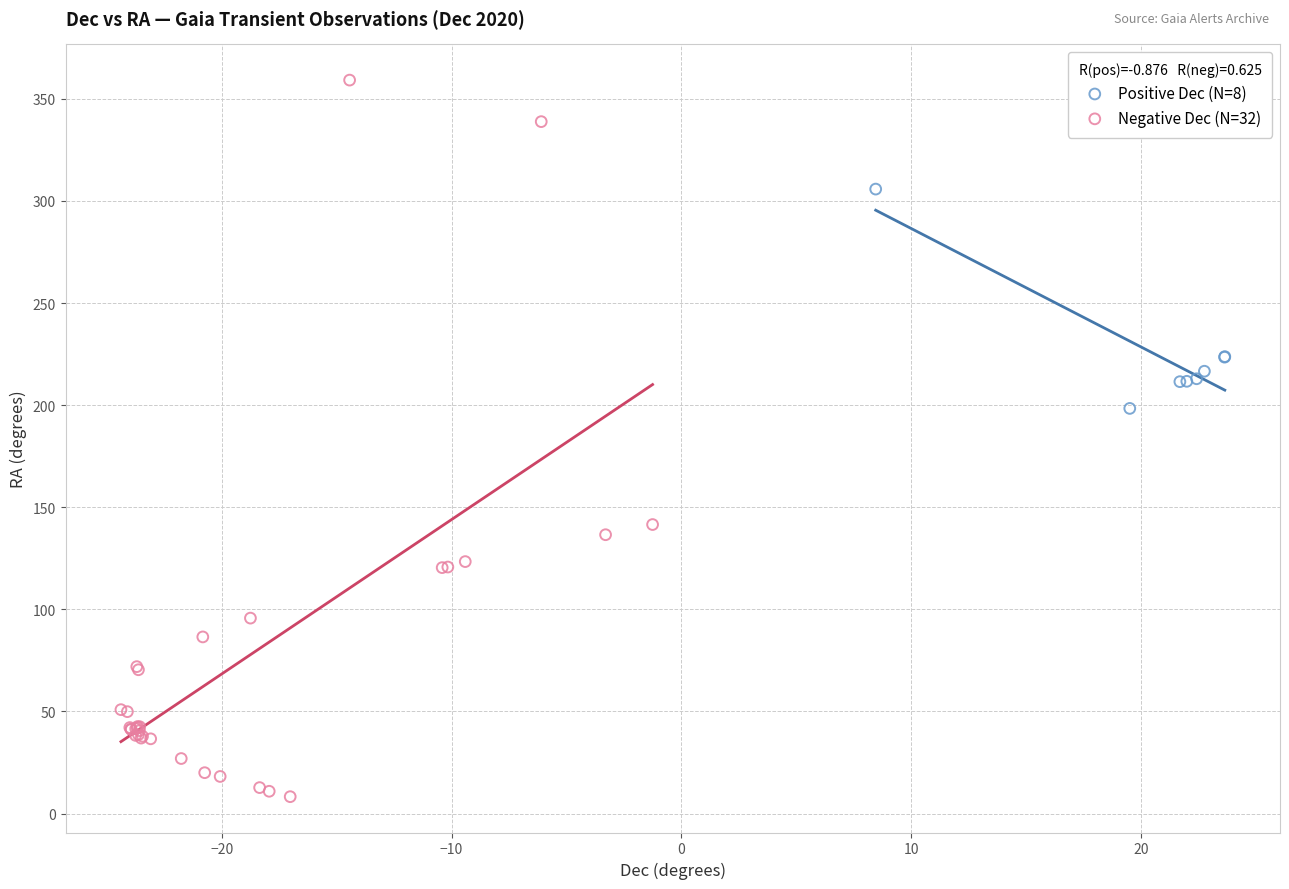

Which series contains the lowest Y value?

Negative Dec (N=32)